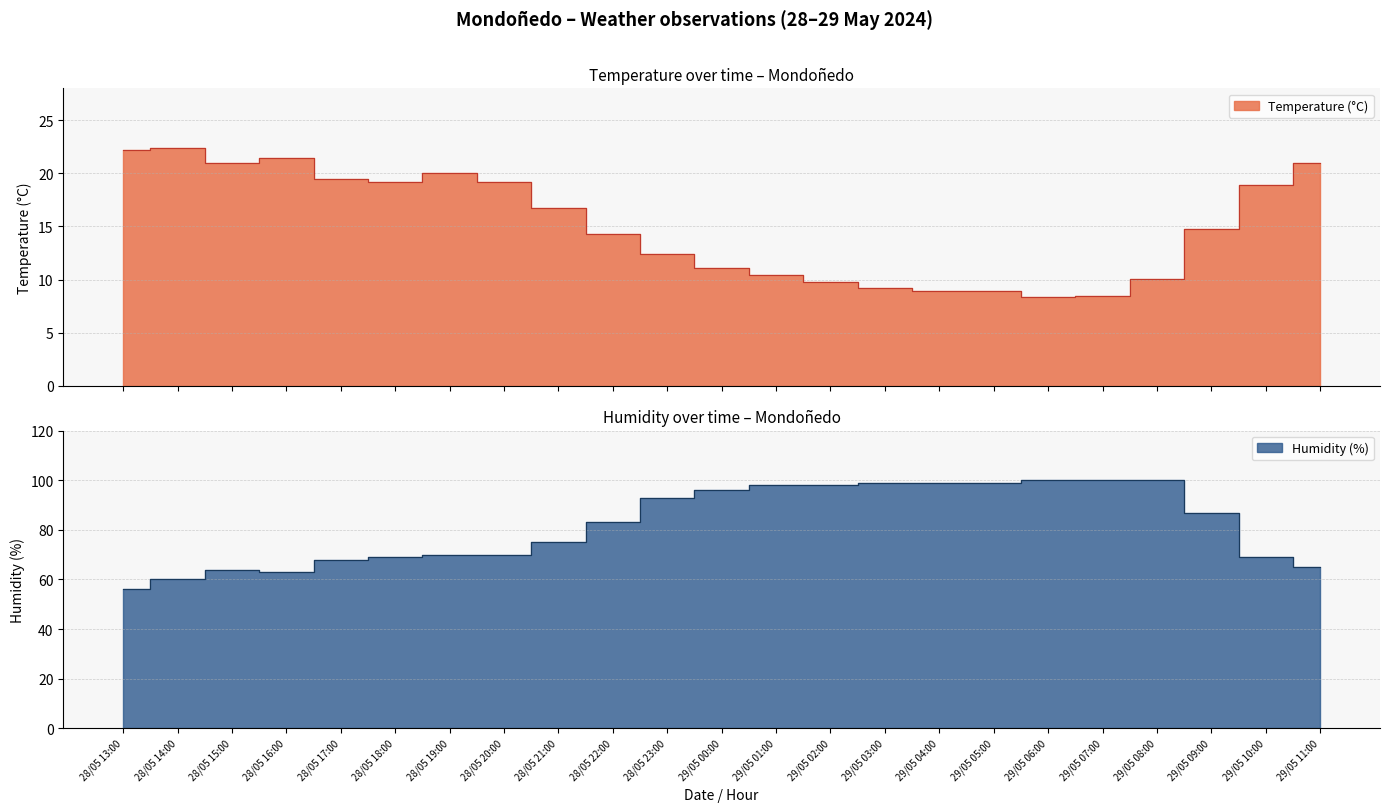

How many lines are shown in the chart?

2